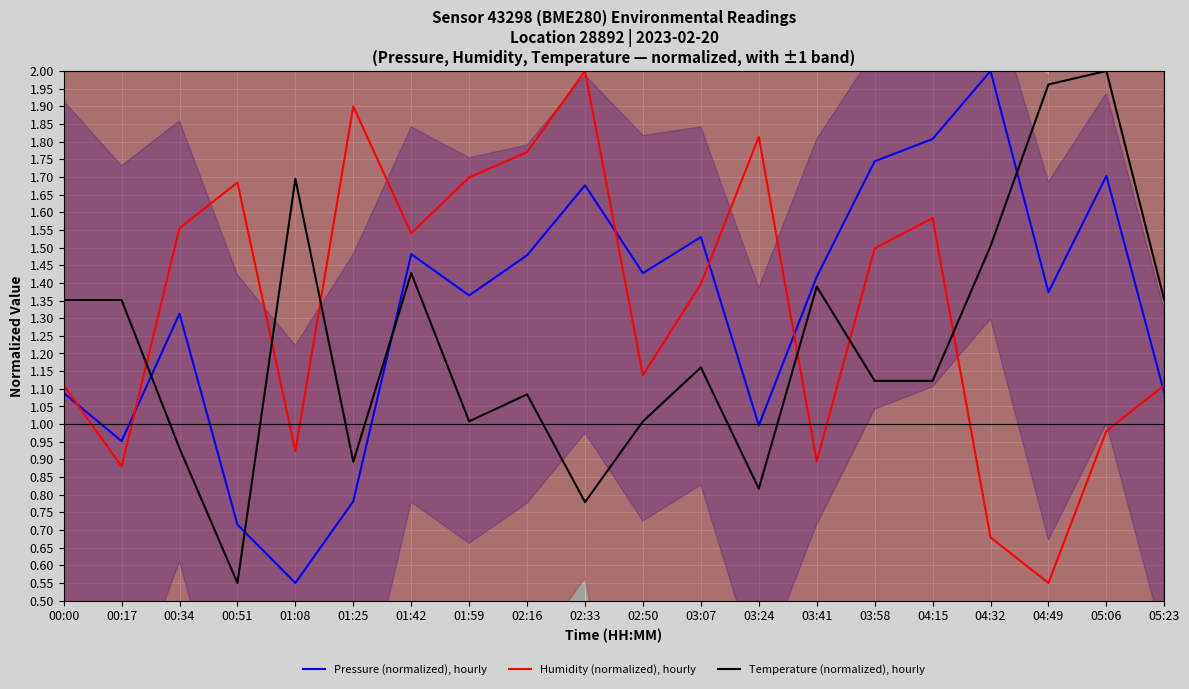

Between which two adjacent categories do Pressure (normalized), hourly and Temperature (normalized), hourly first intersect?

00:17 and 00:34